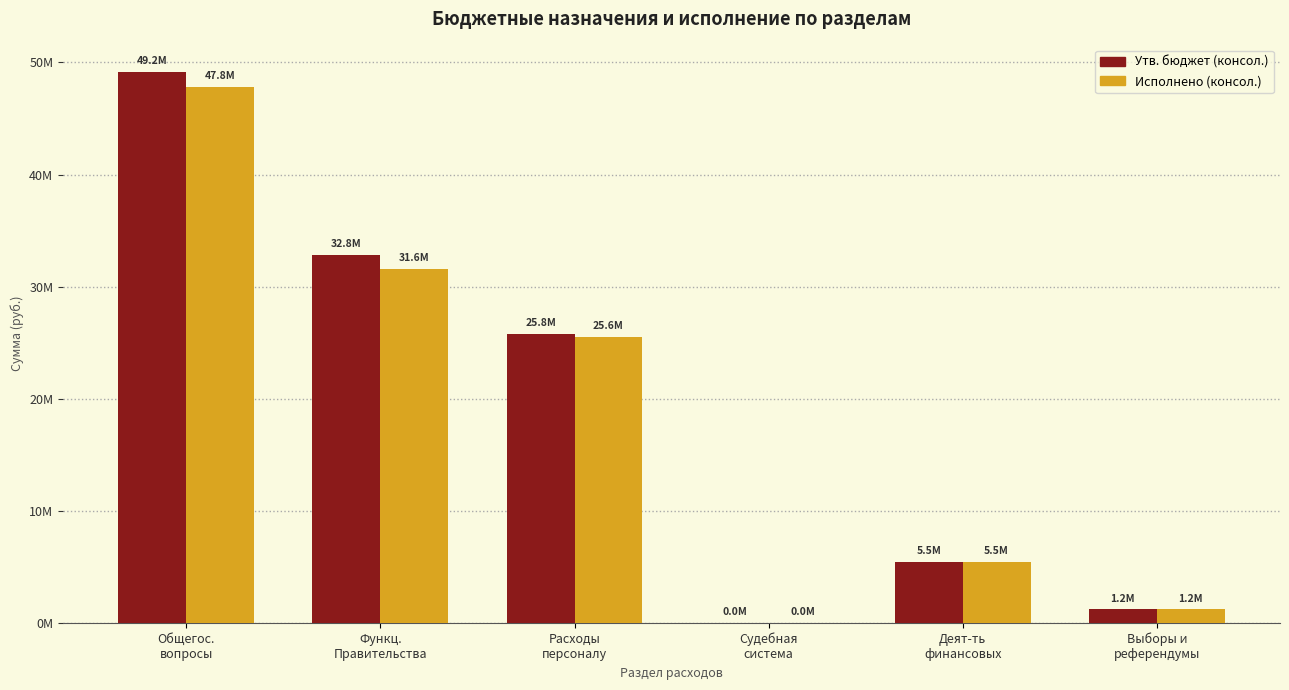

Which series has the largest range (max minus min)?

Утв. бюджет (консол.)